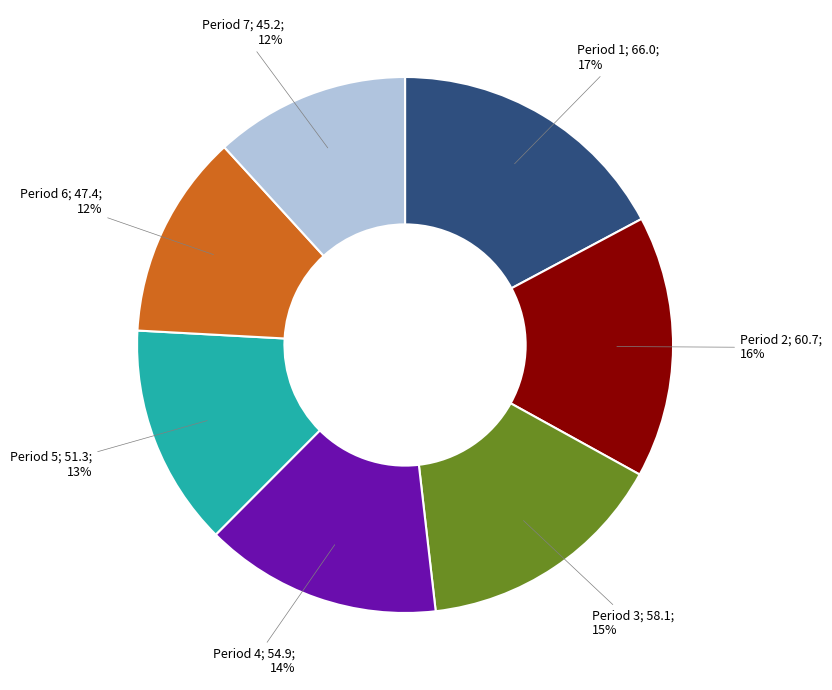

Is there a majority slice in this chart?

No